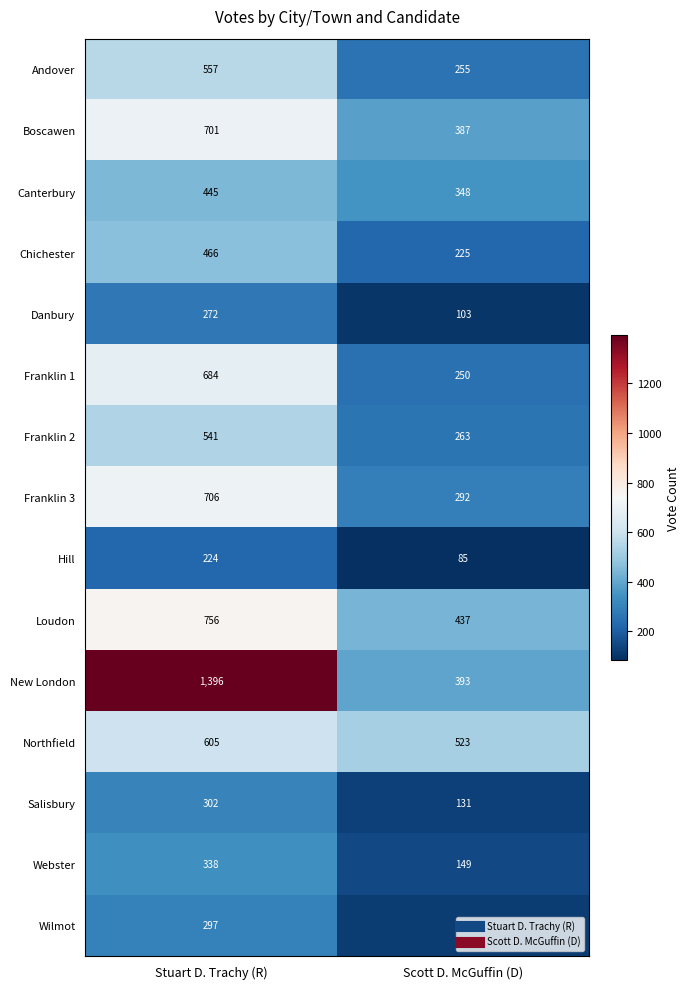

At which label is Chichester closest to 345?

Scott D. McGuffin (D)